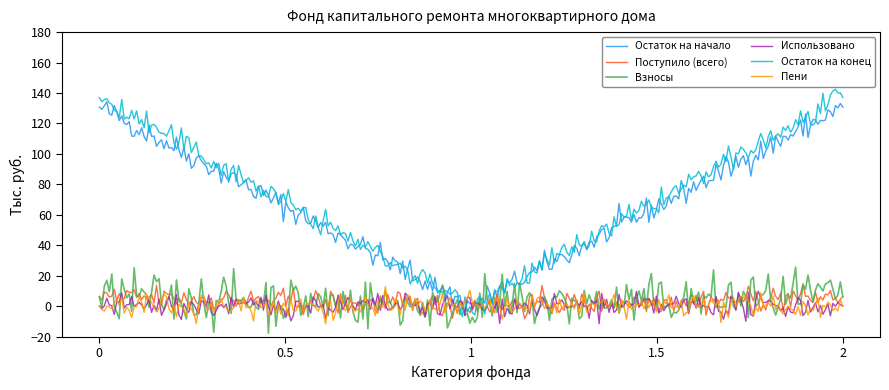

What is the minimum value for Использовано?

-11.6